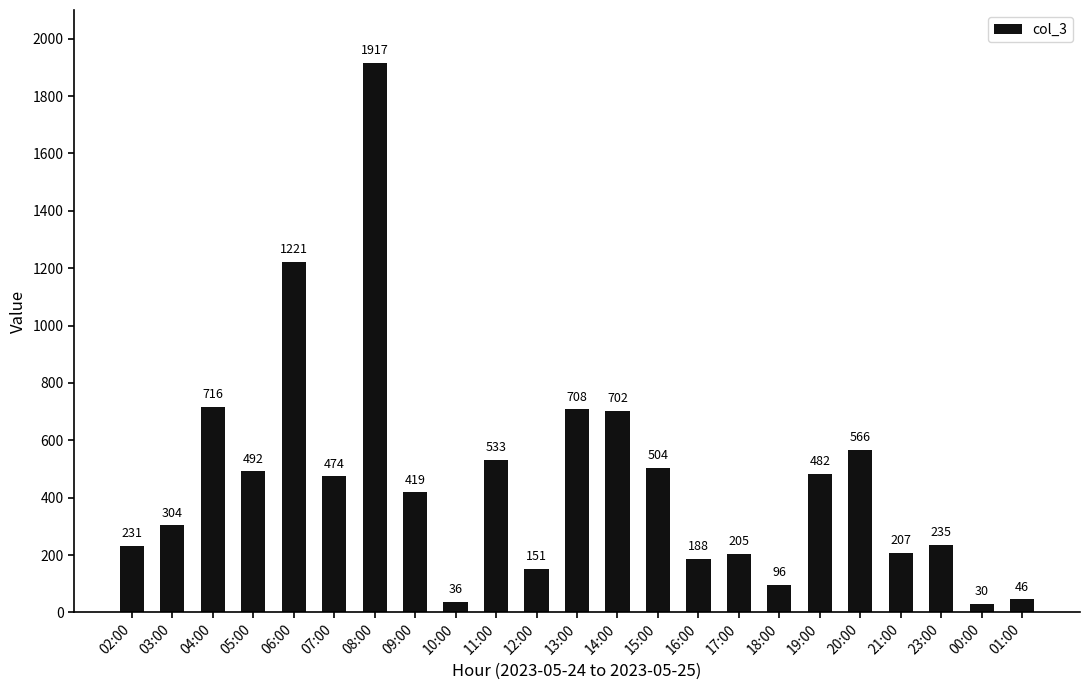

List the labels in order of value, largest first.

08:00, 06:00, 04:00, 13:00, 14:00, 20:00, 11:00, 15:00, 05:00, 19:00, 07:00, 09:00, 03:00, 23:00, 02:00, 21:00, 17:00, 16:00, 12:00, 18:00, 01:00, 10:00, 00:00